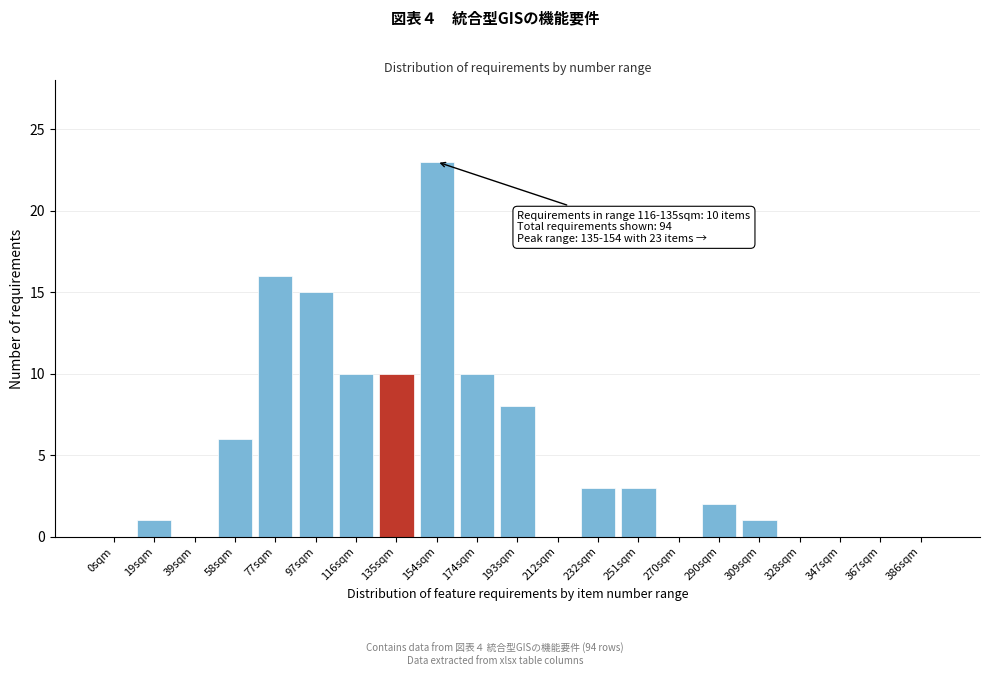

Reading left to right, transcribe all the data shown in this chart.

0sqm=0	19sqm=1	39sqm=0	58sqm=6	77sqm=16	97sqm=15	116sqm=10	135sqm=10	154sqm=23	174sqm=10	193sqm=8	212sqm=0	232sqm=3	251sqm=3	270sqm=0	290sqm=2	309sqm=1	328sqm=0	347sqm=0	367sqm=0	386sqm=0